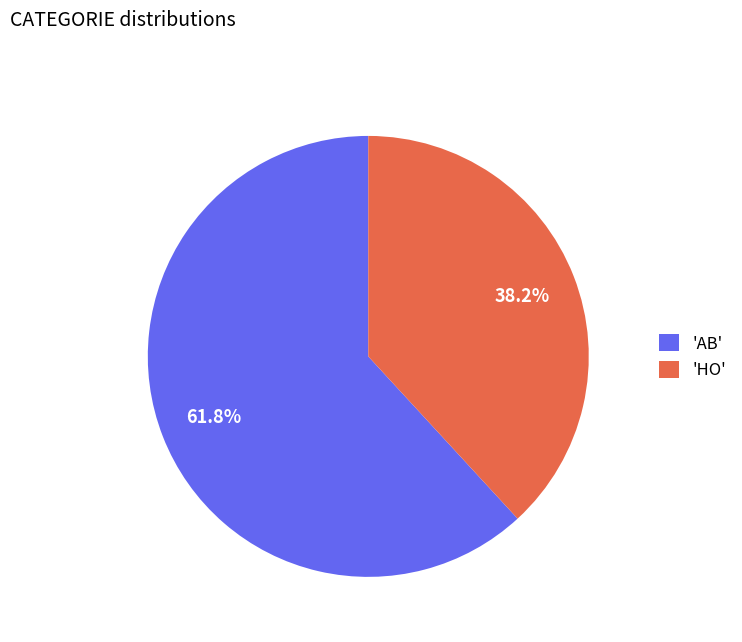

What percentage do 'AB' and 'HO' together represent?

100.0%